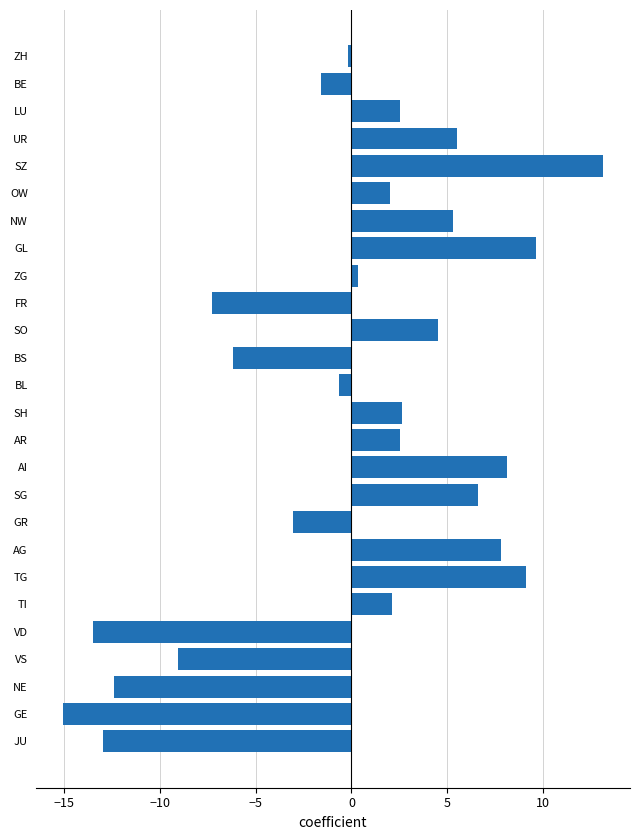

What is the sum of the values at SH and BS?

-3.6